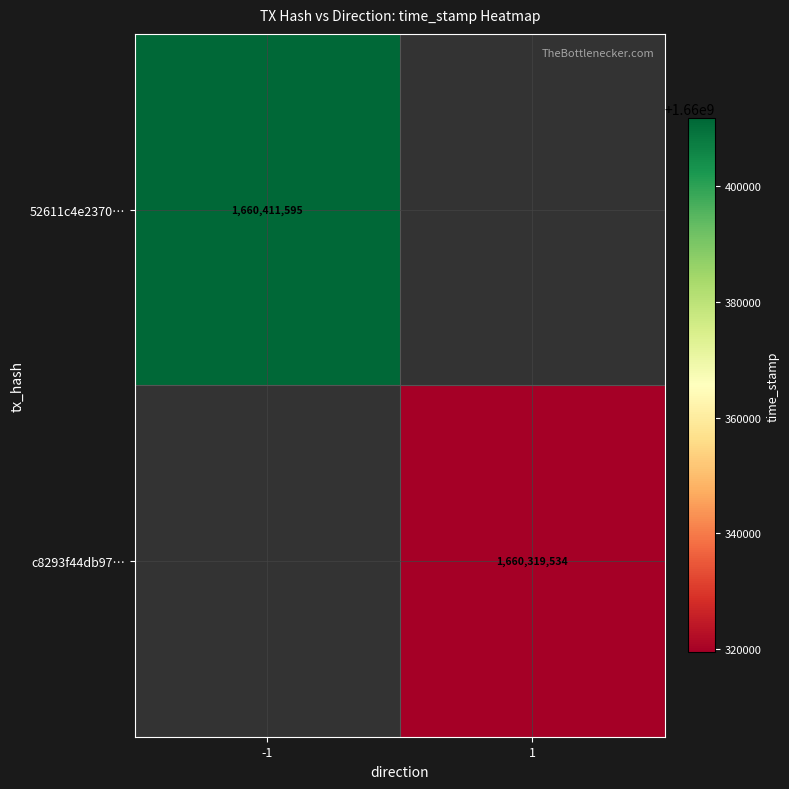

The value of 52611c4e2370… at -1 is 1660411595. True or false?

True